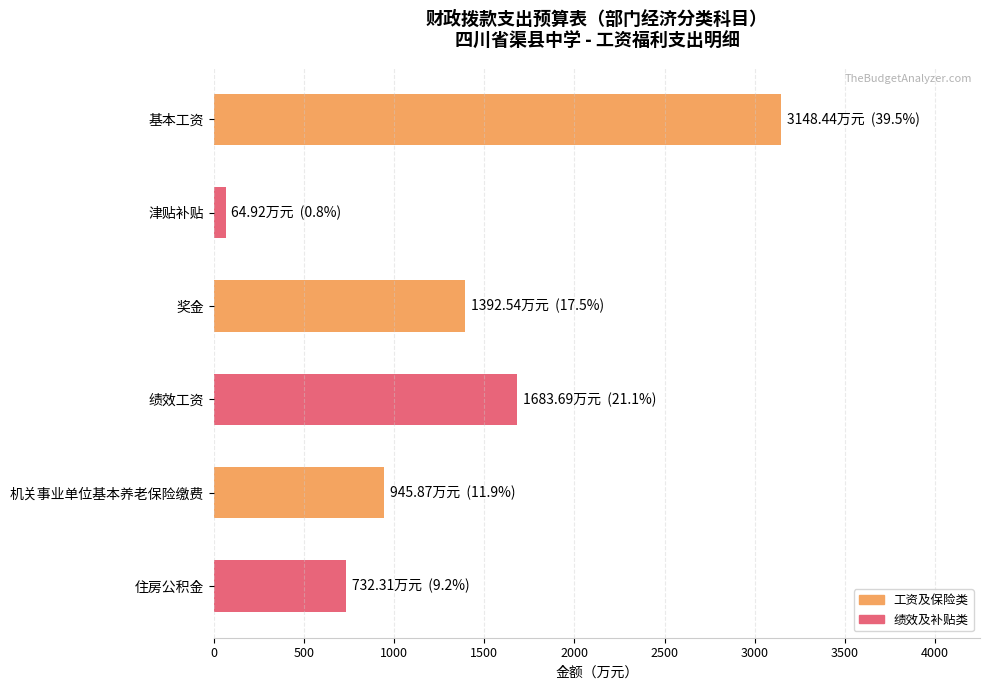

What is the difference between the maximum and minimum values?

3083.5